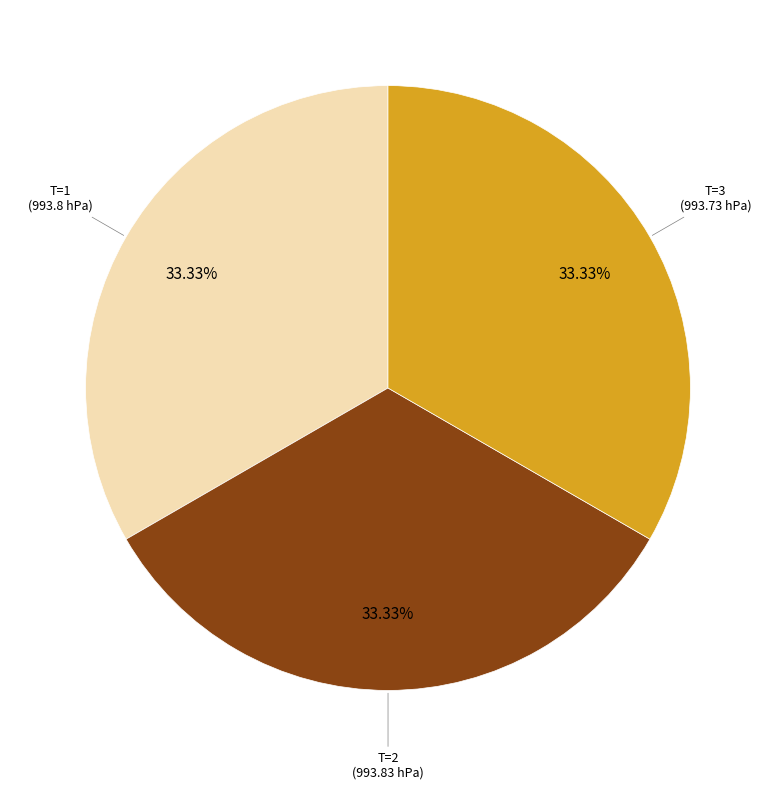

Is there a majority slice in this chart?

No